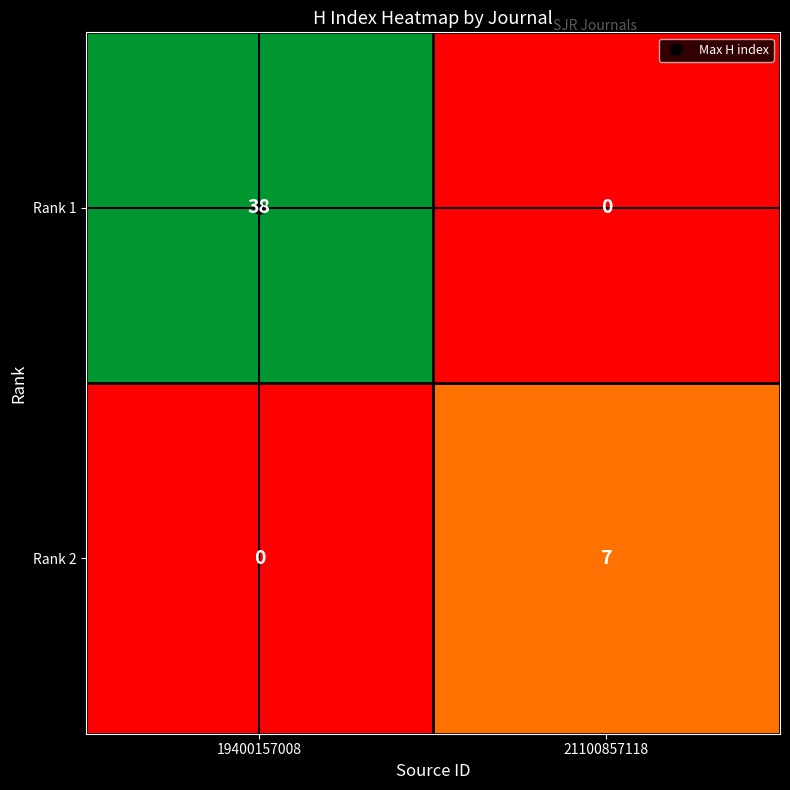

Which series has the largest total across all categories?

Rank 1